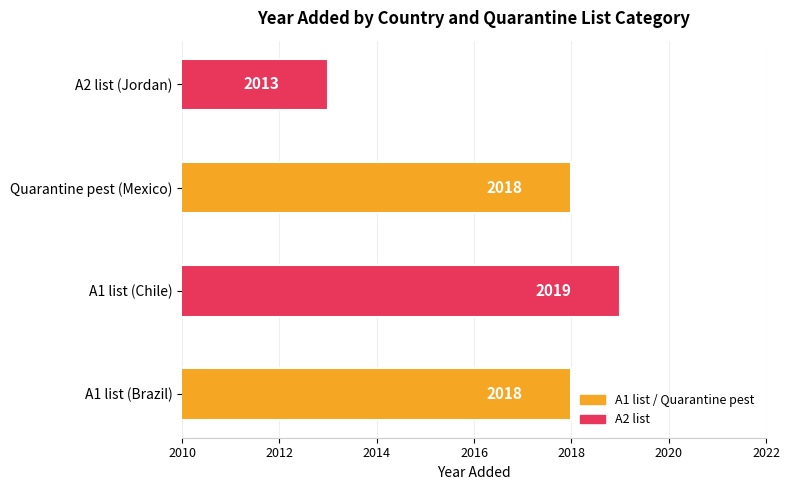

What is the sum of all values?

8068